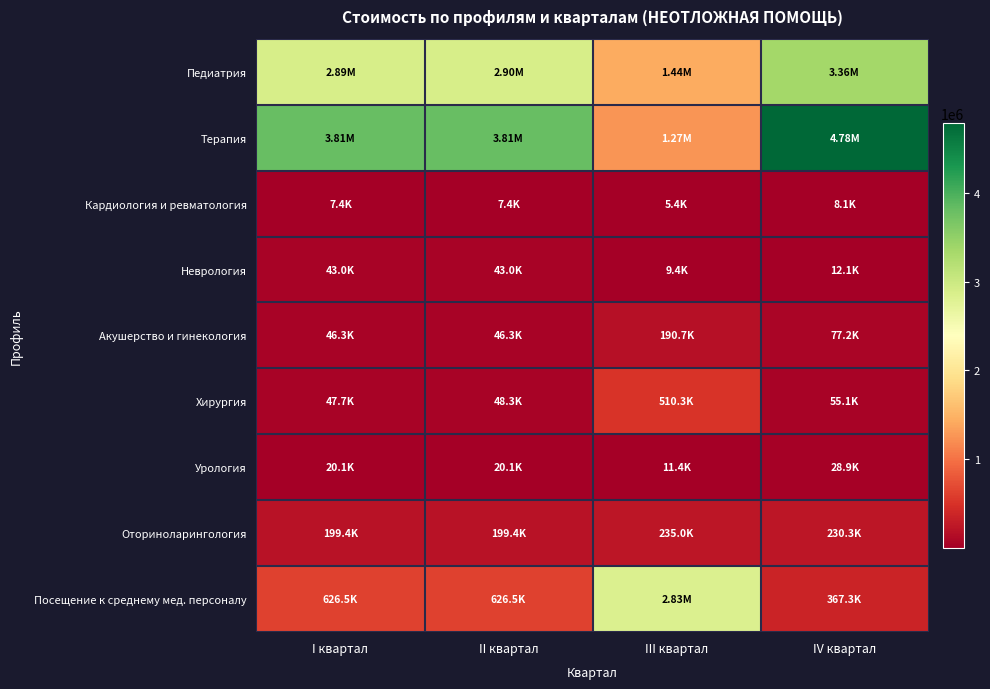

At which category does the chart reach its peak across all series?

IV квартал